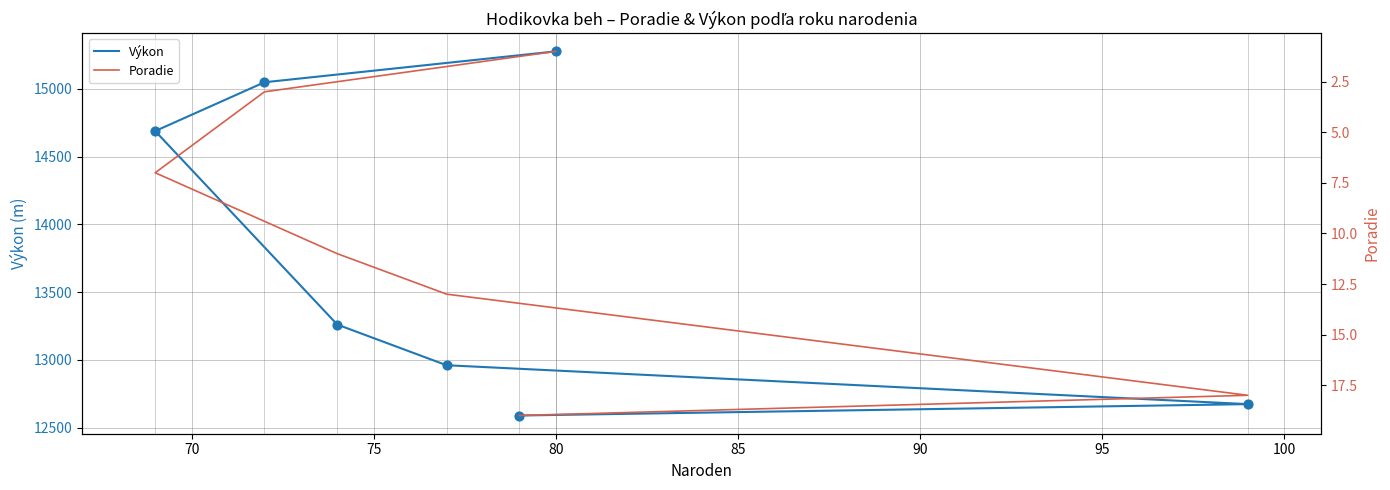

Which series has the largest total across all categories?

Výkon